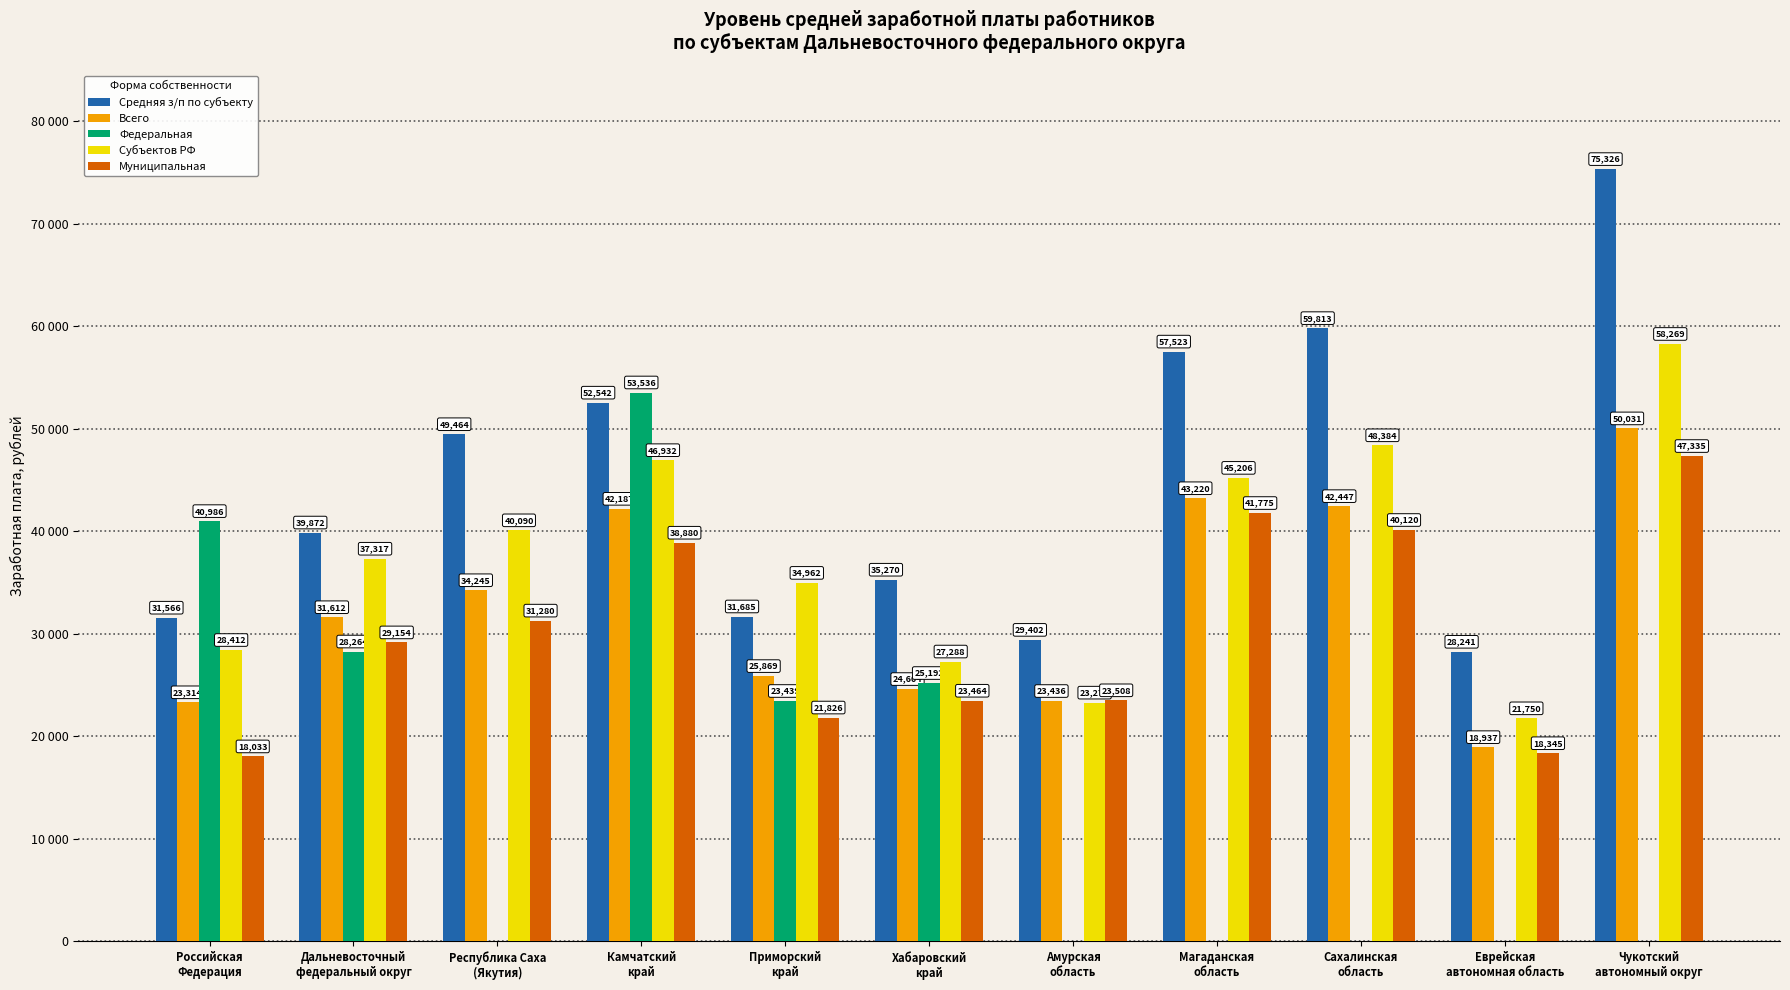

Which series has the largest range (max minus min)?

Федеральная